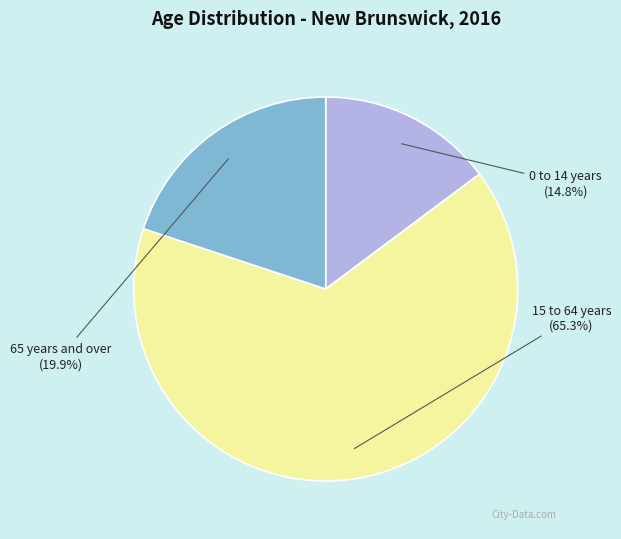

Count the number of slices in the pie.

3